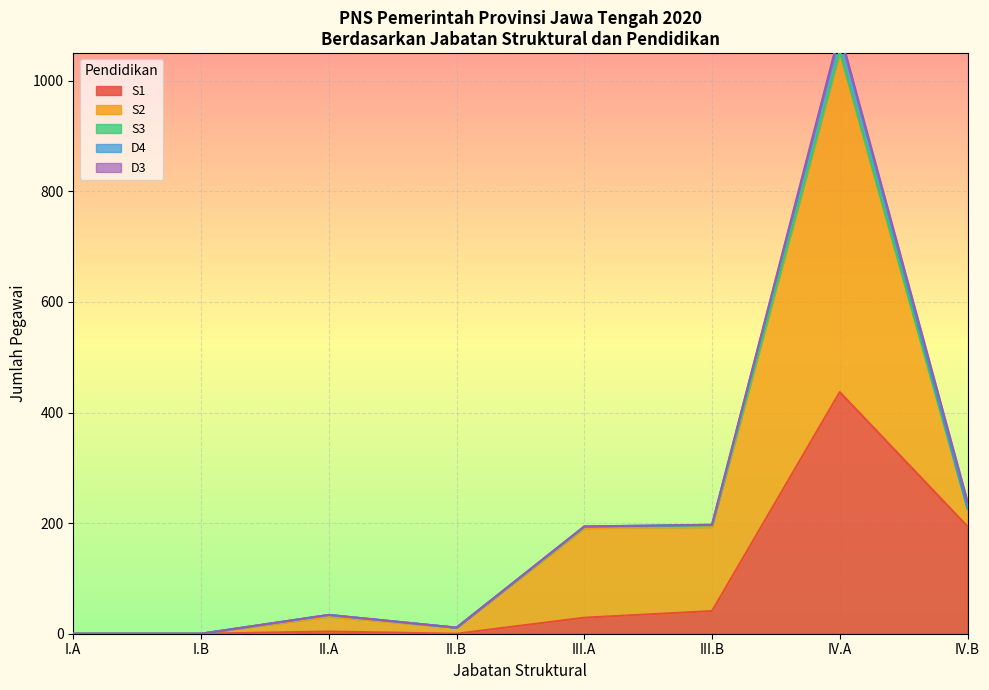

Reading left to right, list all the values displayed in this chart.

S1: 0	0	4	0	29	41	437	194
S2: 0	0	27	11	162	152	614	32
S3: 0	0	3	0	2	3	3	0
D4: 0	0	0	0	1	1	30	1
D3: 0	0	0	0	0	0	4	12